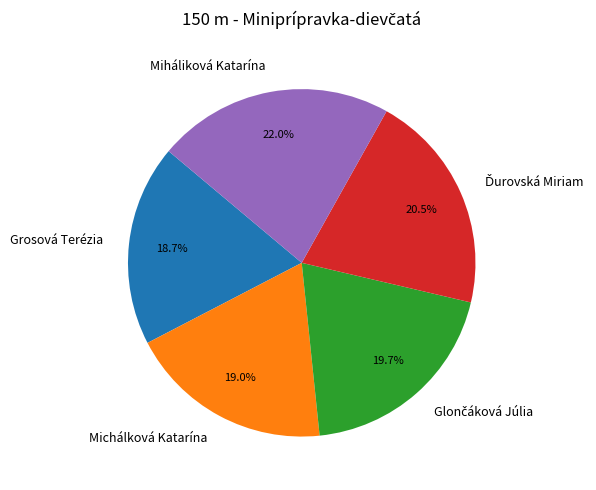

Which slice is the largest?

Miháliková Katarína